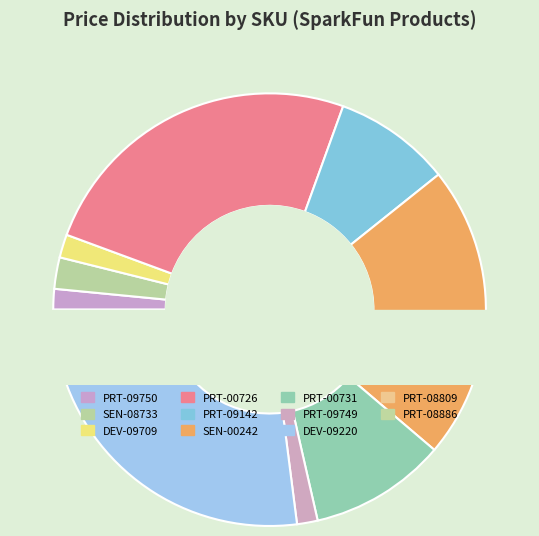

To the nearest percent, what is the average slice percentage?

9%